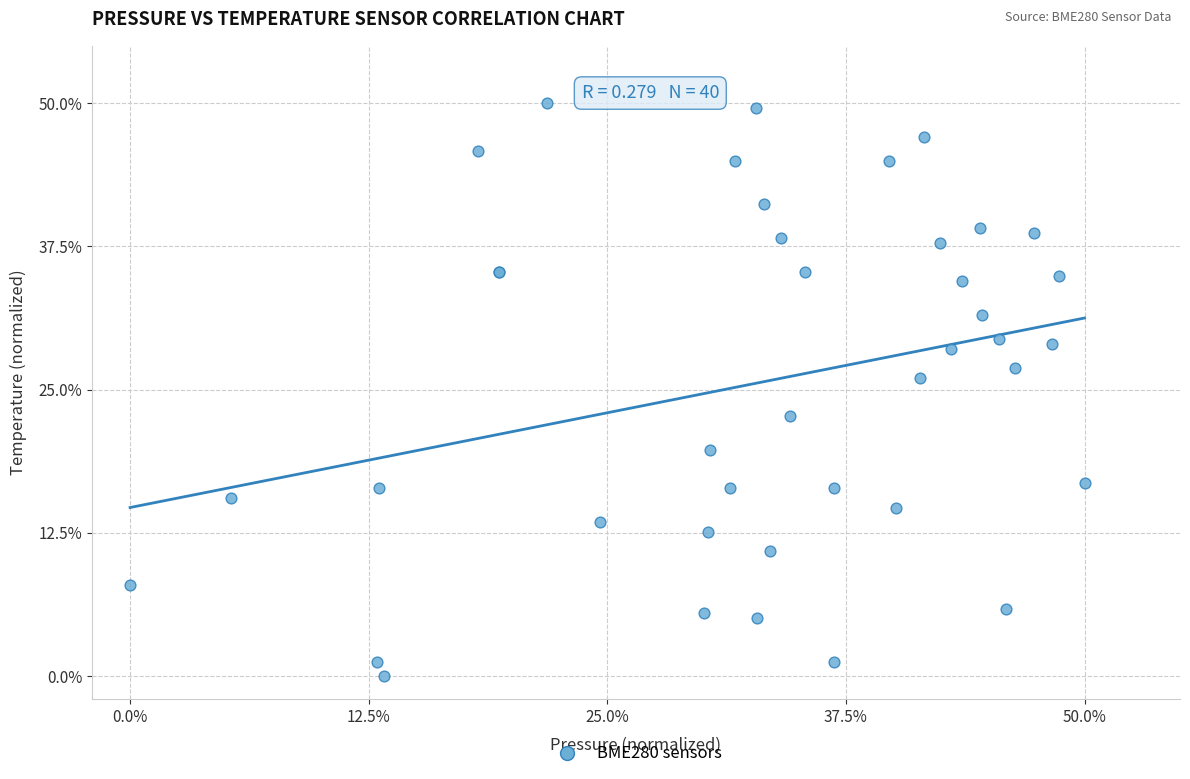

What Y value in the scatter plot is closest to 25?

26.1